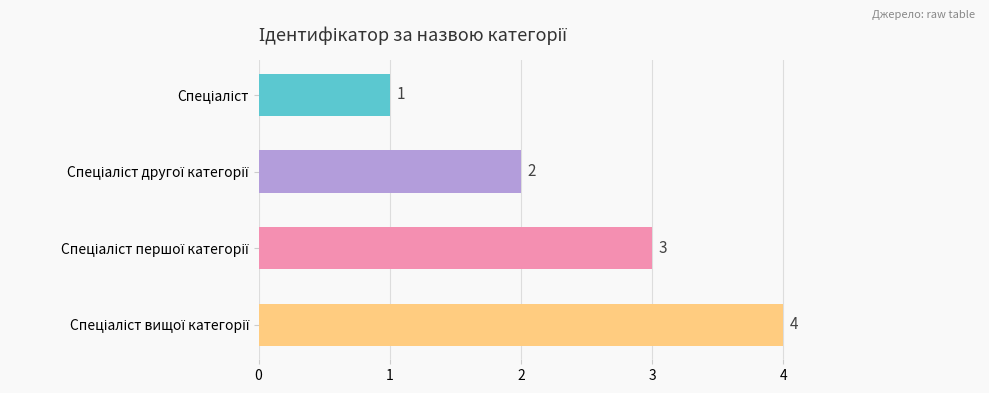

How many bars are there in total?

4